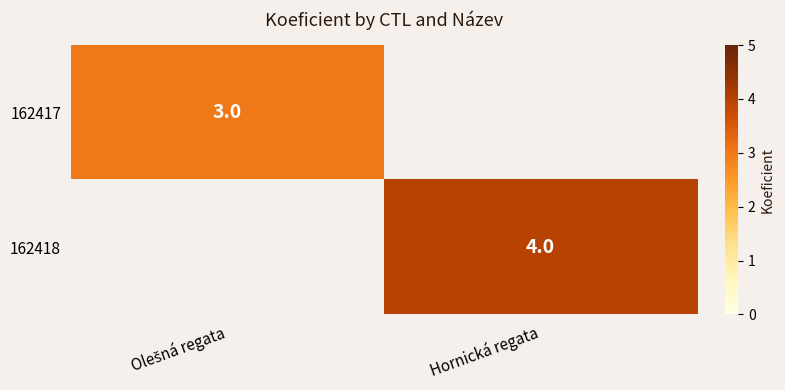

True or false: 162418 has a value of 7 at Hornická regata.

False